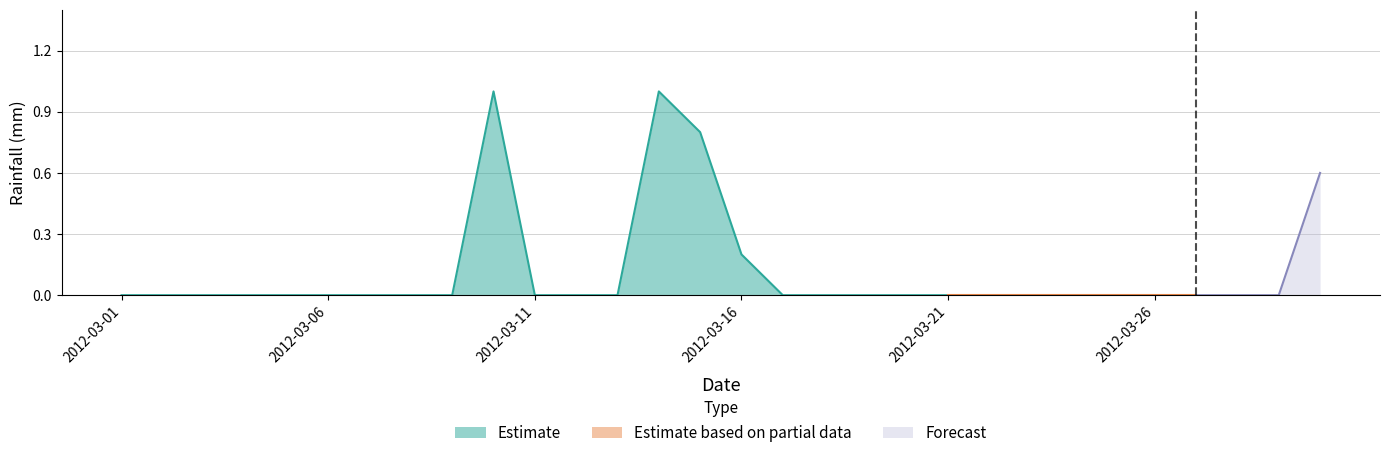

Which category has the highest value across all series?

2012-03-10